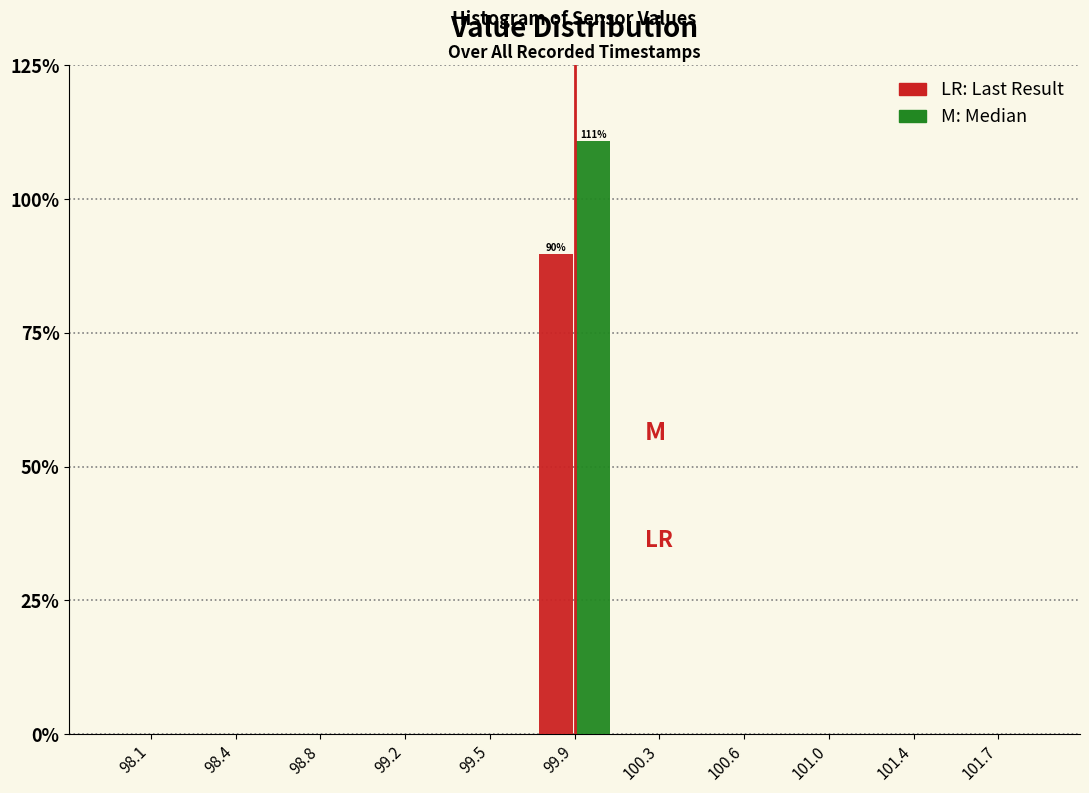

At which category is the sum across all series the highest?

99.9